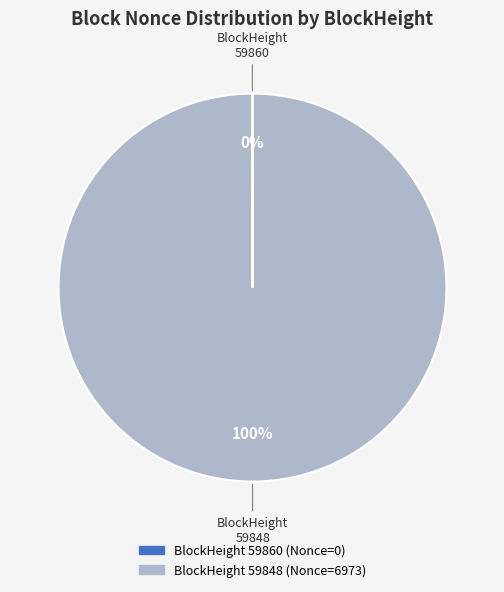

Does any single category account for the majority?

Yes